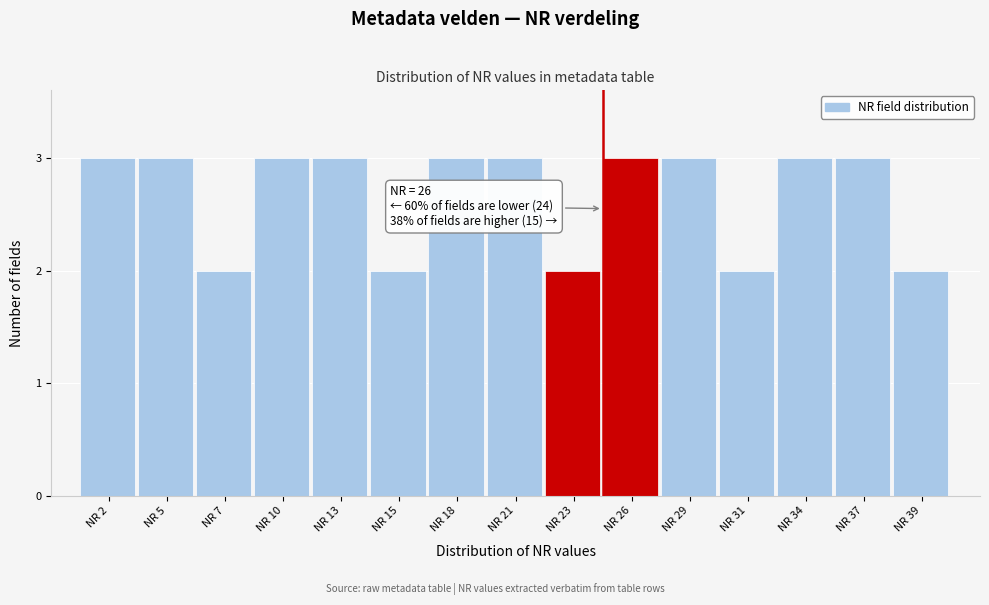

Reading left to right, extract all data points from this chart.

3	3	2	3	3	2	3	3	2	3	3	2	3	3	2